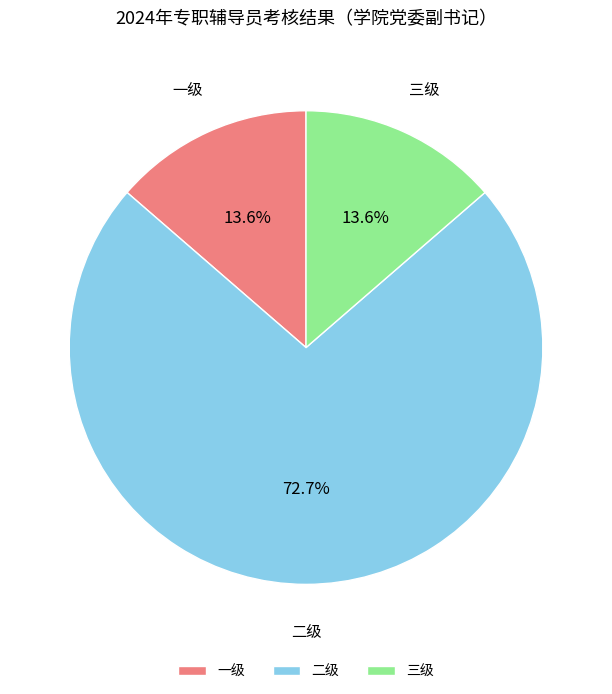

What portion of the pie excludes 一级?

86.4%